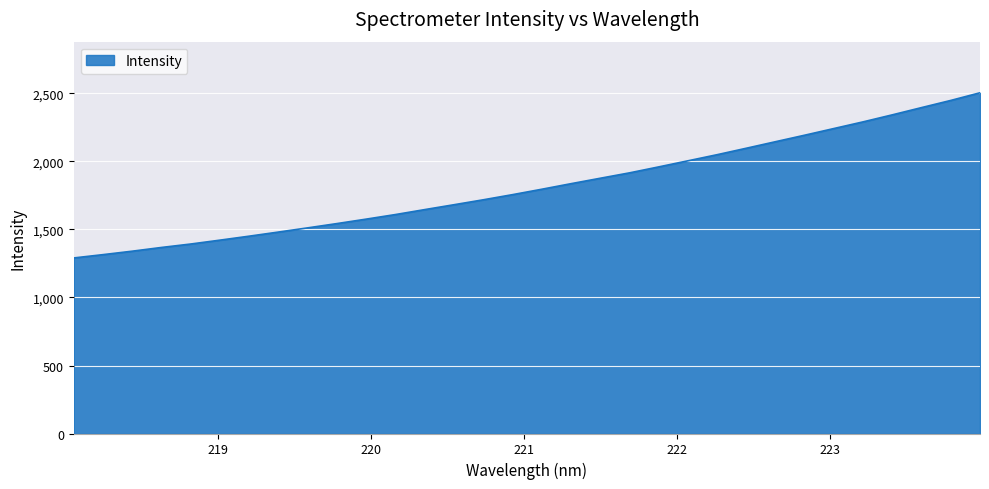

Reading left to right, list all the values displayed in this chart.

1290.8	1315.2	1340.6	1368.0	1393.3	1421.8	1451.1	1481.4	1512.2	1543.7	1576.4	1610.1	1646.5	1682.2	1718.5	1756.3	1796.0	1836.9	1876.8	1916.4	1960.3	2005.1	2050.1	2097.5	2145.6	2193.5	2242.6	2291.6	2343.2	2396.4	2449.1	2505.3